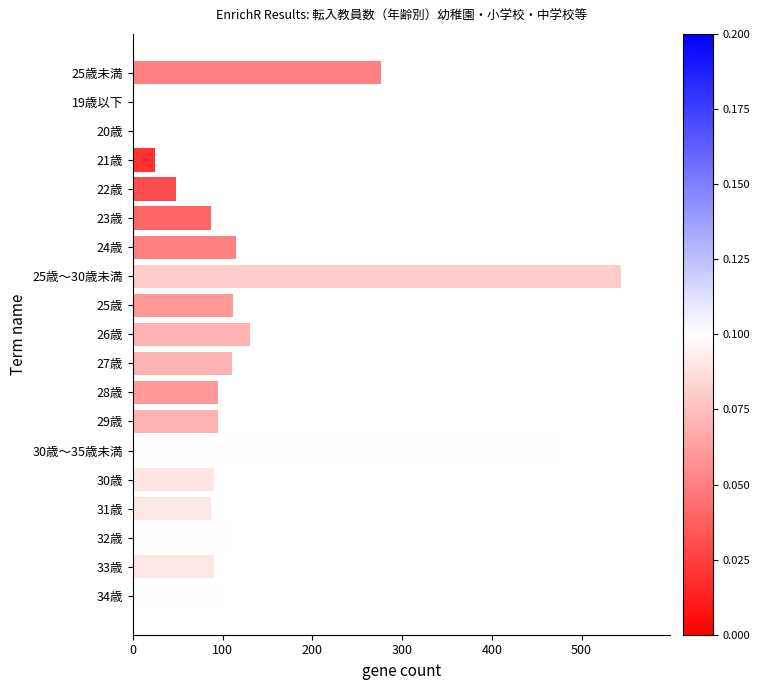

What is the sum of all values?

2576